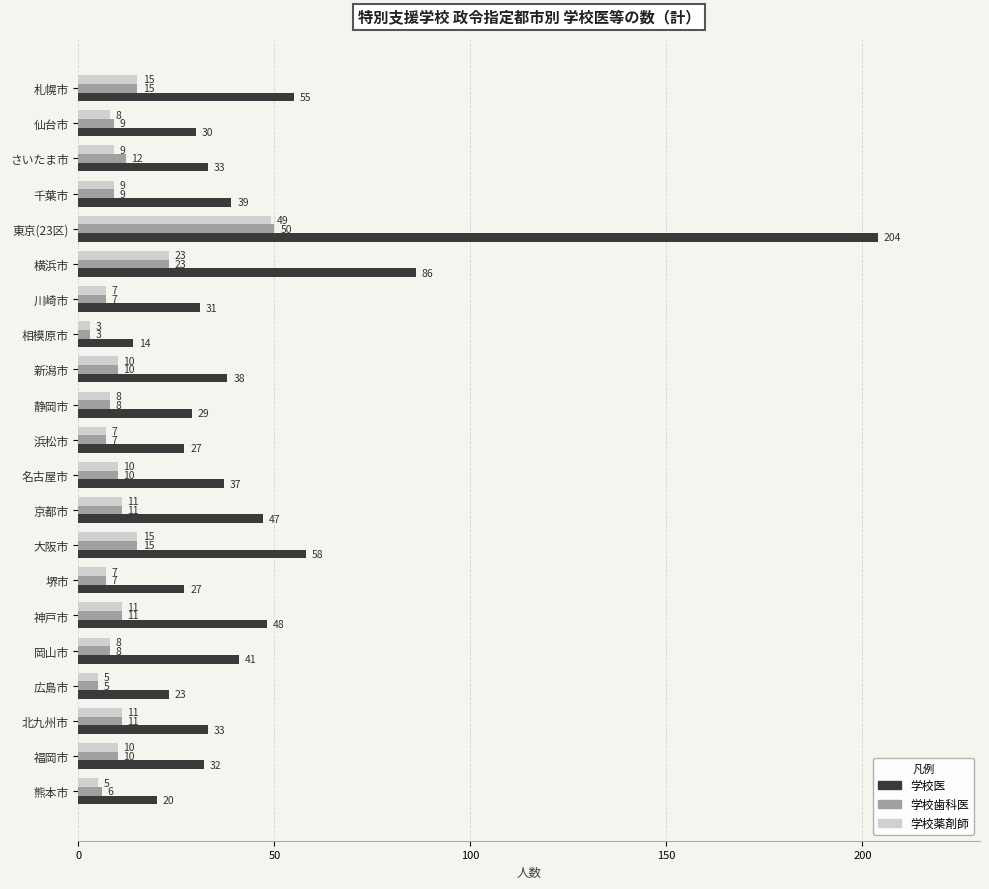

Count the number of categories in the chart.

21